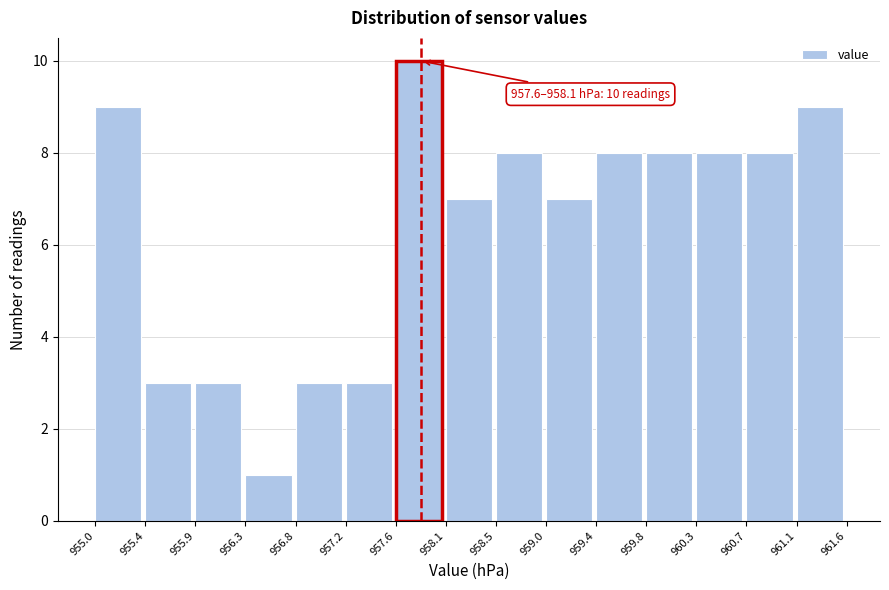

Over which range of the x-axis is the bar tallest?

957.6 to 958.1